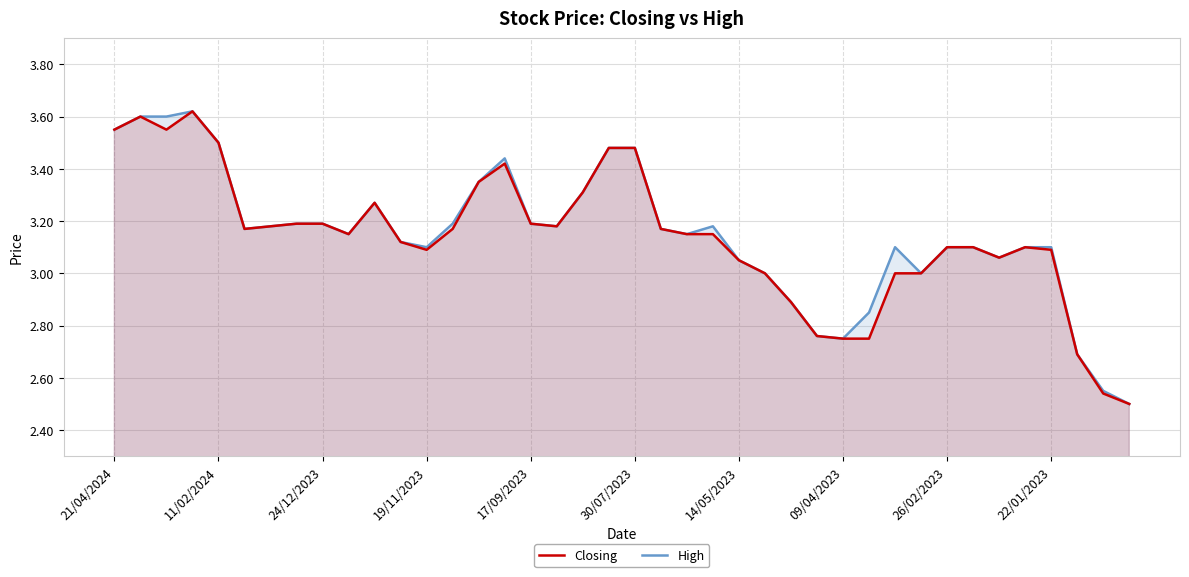

The Closing series shows 3.1 at 19/11/2023. True or false?

True